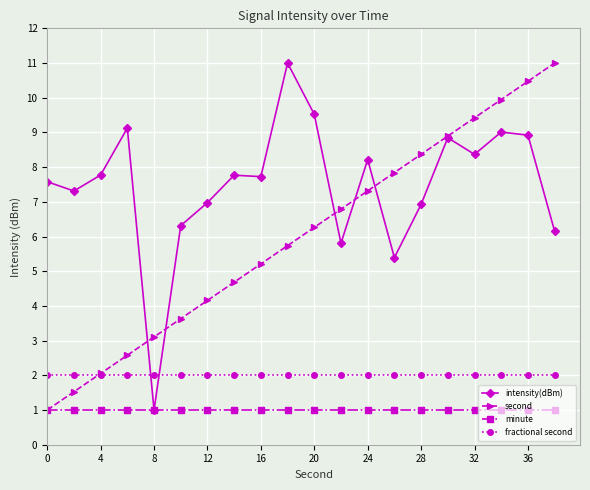

What is the lowest value of the intensity(dBm) series?

1.0